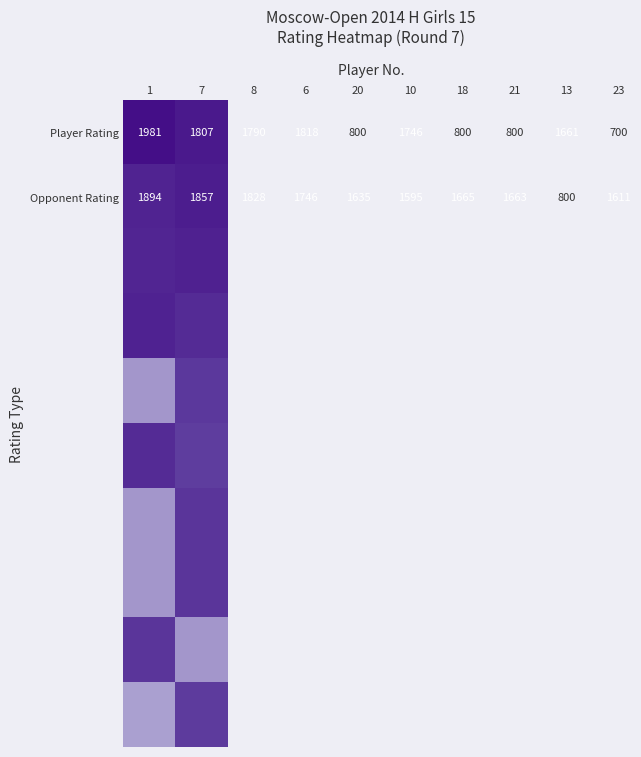

Rank the categories by Opponent Rating value from lowest to highest.

7, 1